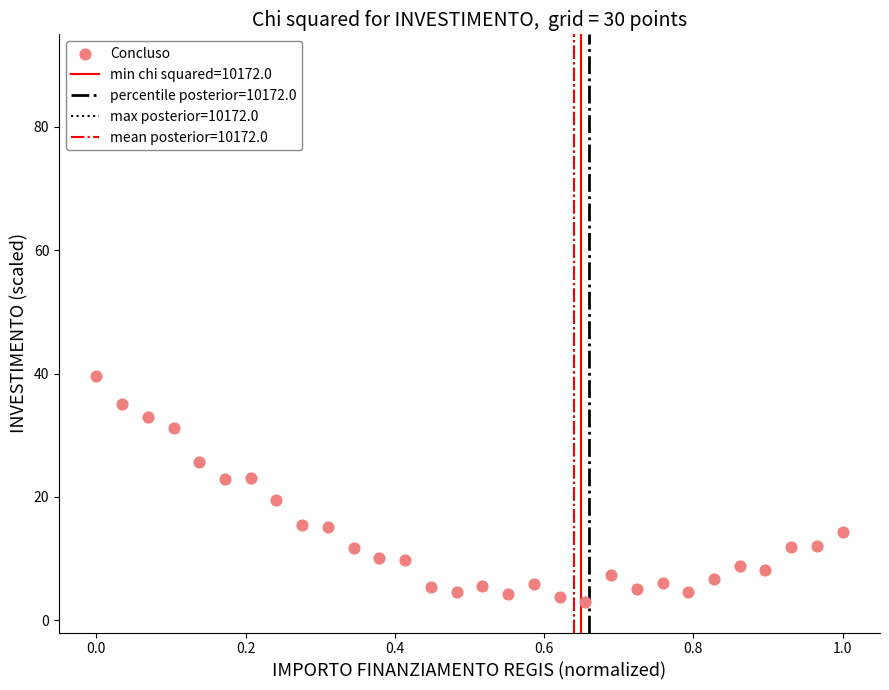

What is the range of X values (max minus min)?

1.0